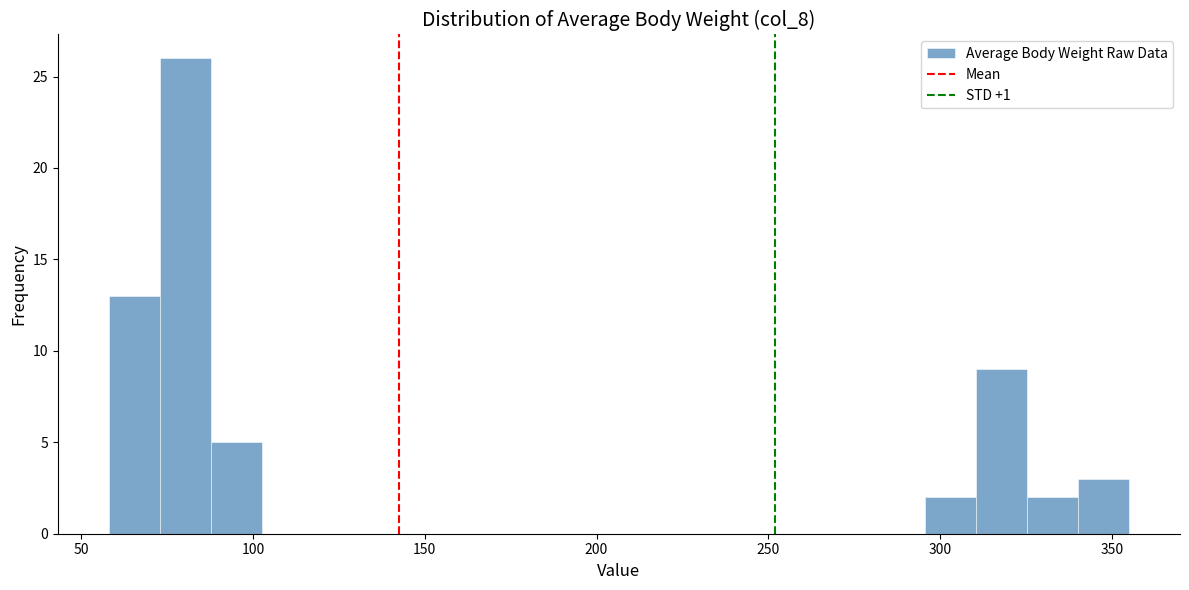

Read against the x-axis, roughly where is the centre of the tallest bar?

80